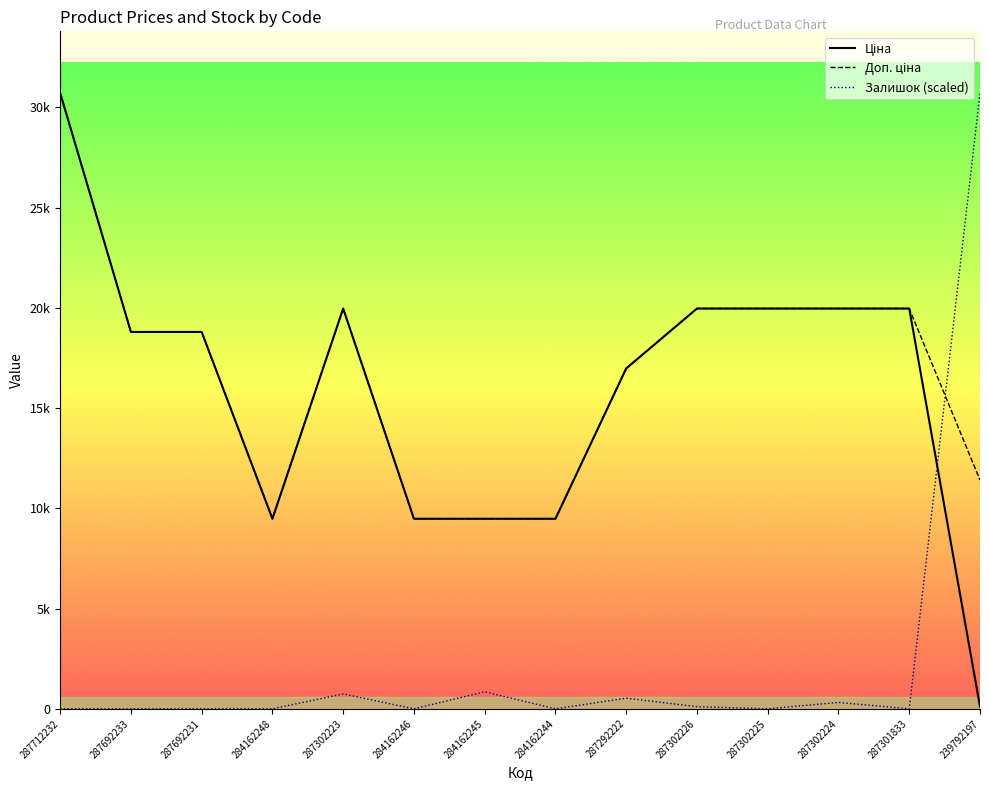

True or false: Ціна has a value of 19964.2 at 287302226.

True